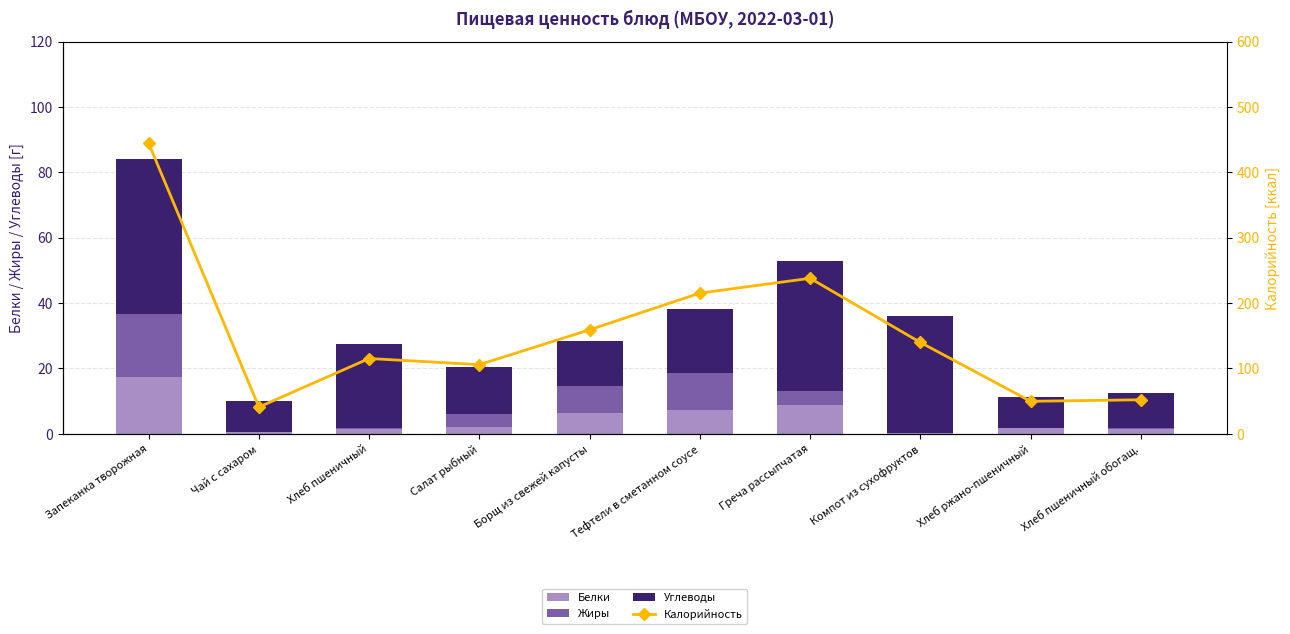

Which has a higher value, Хлеб пшеничный обогащ. or Тефтели в сметанном соусе?

Тефтели в сметанном соусе